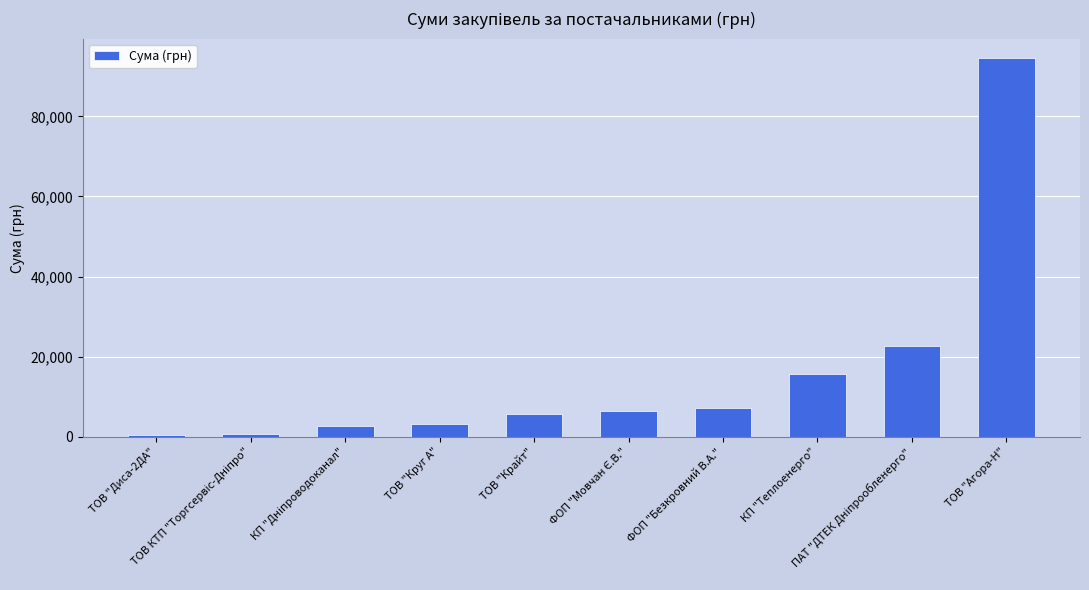

What is the difference between the maximum and minimum values?

94223.8